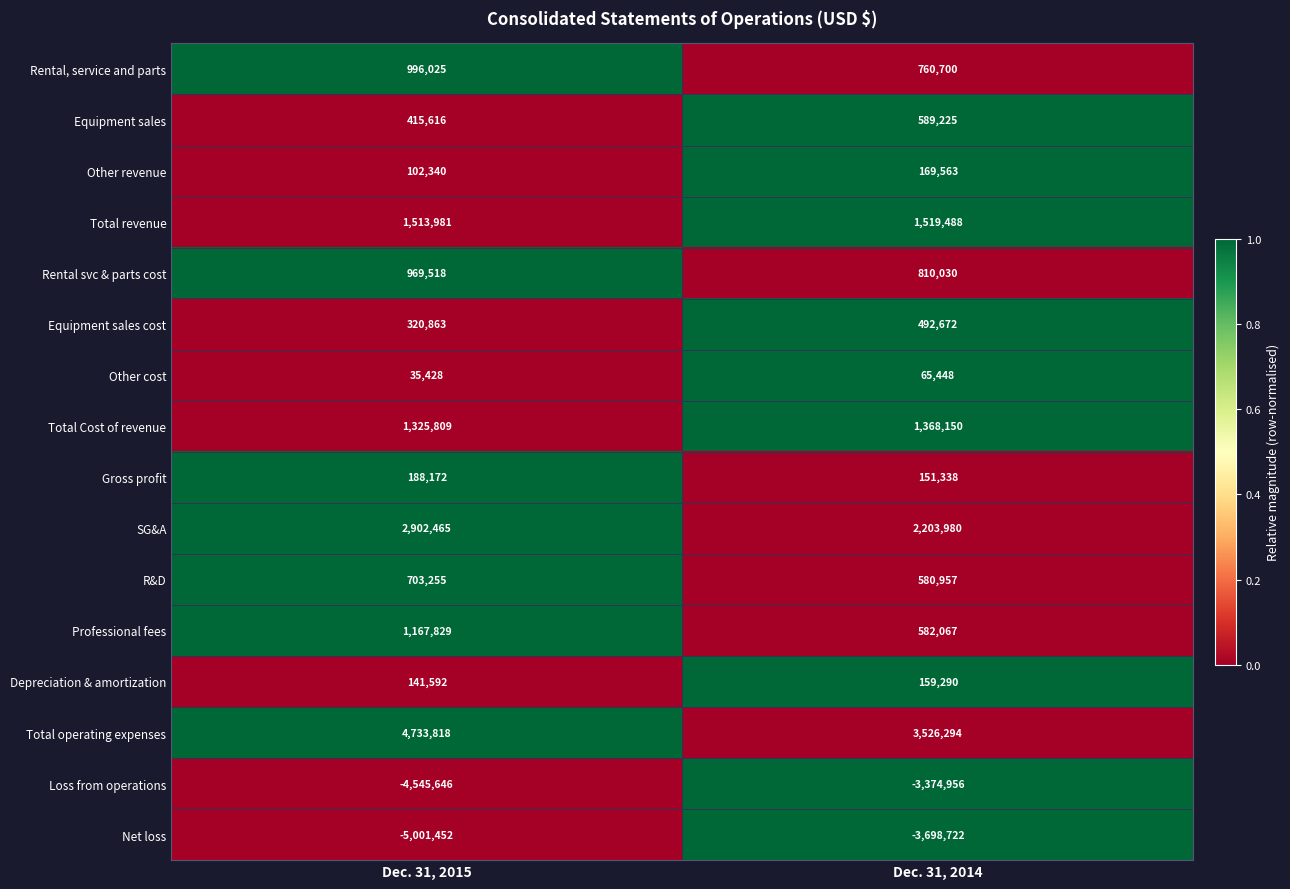

How many data points in Depreciation & amortization are less than 159290?

1